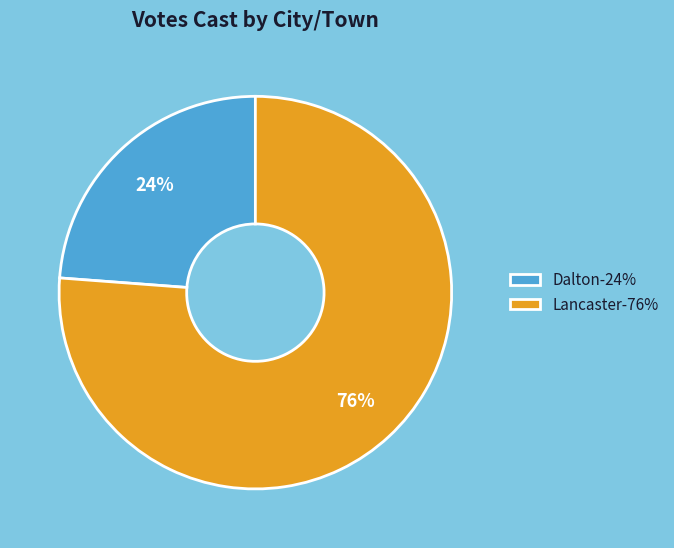

Is Lancaster the majority of the pie?

Yes